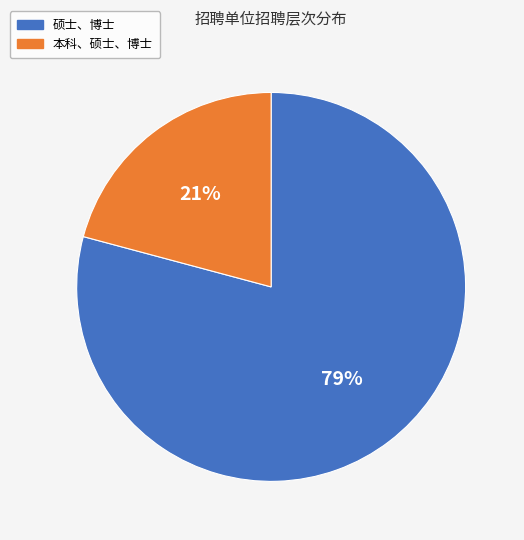

Does any single category account for the majority?

Yes